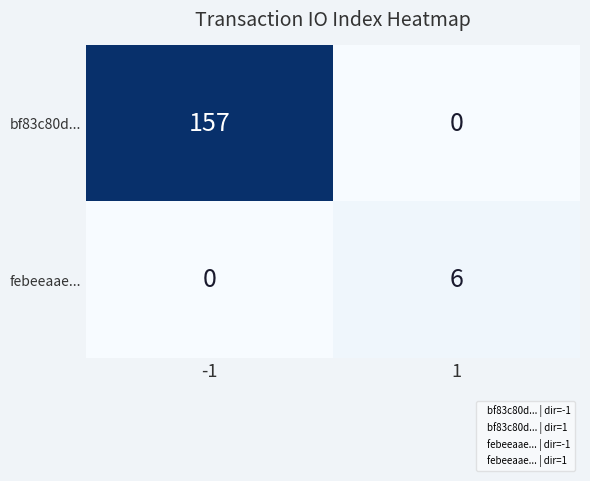

Reading right to left, list all the values displayed in this chart.

bf83c80d...: 1=0	-1=157
febeeaae...: 1=6	-1=0